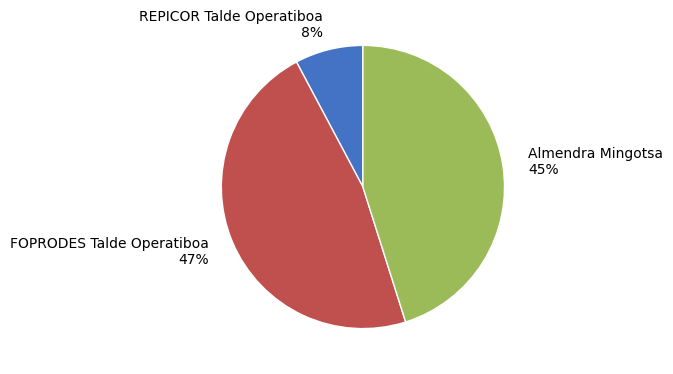

Combined, do FOPRODES Talde Operatiboa 47% and REPICOR Talde Operatiboa 8% account for over 50%?

Yes